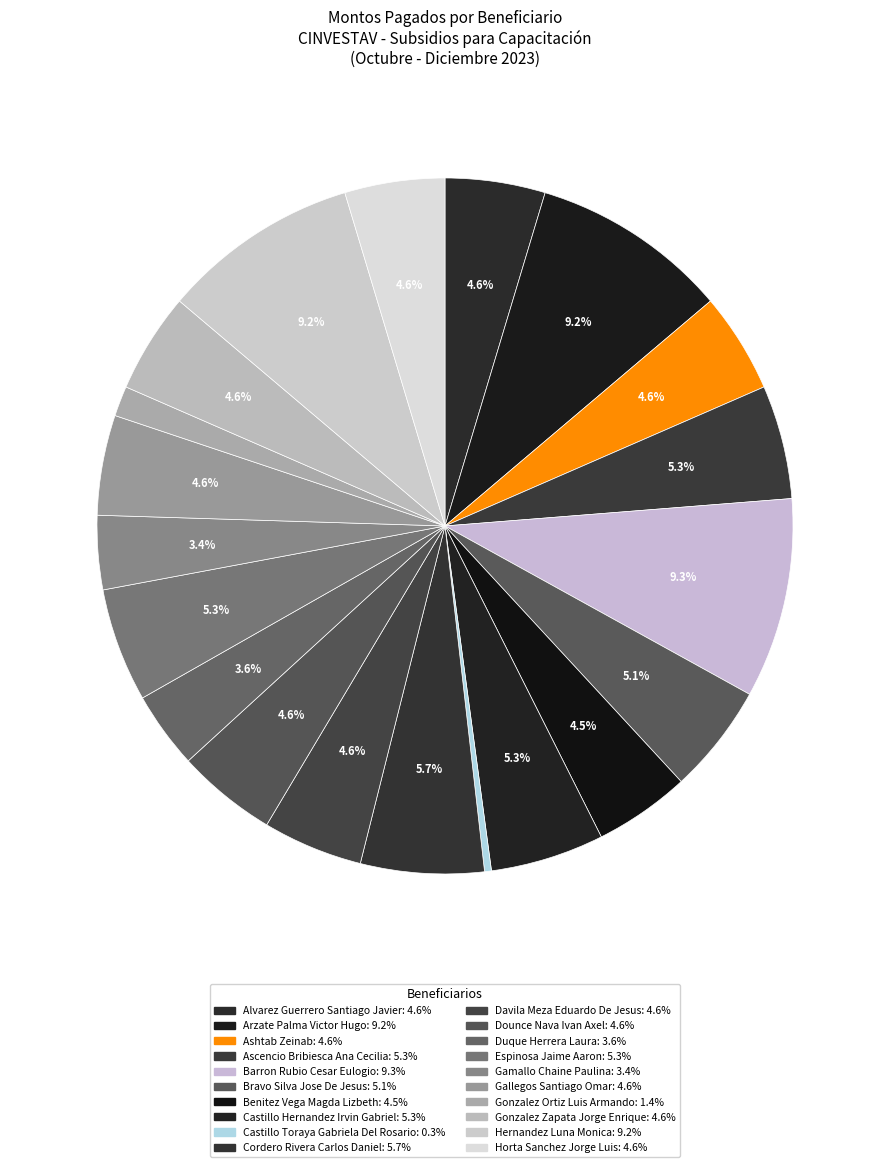

The Gonzalez Zapata Jorge Enrique slice represents 5% of the pie. True or false?

True